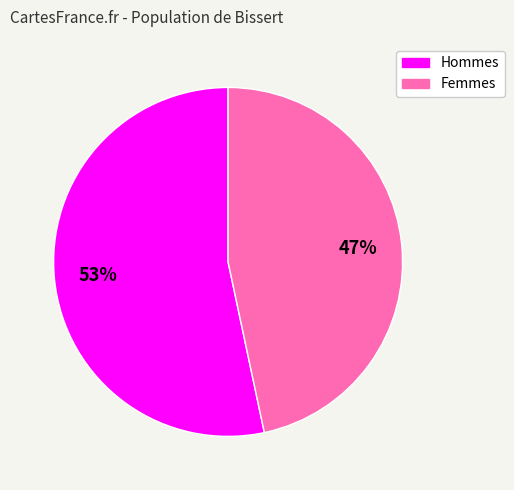

Which slice represents more than half of the pie?

Hommes